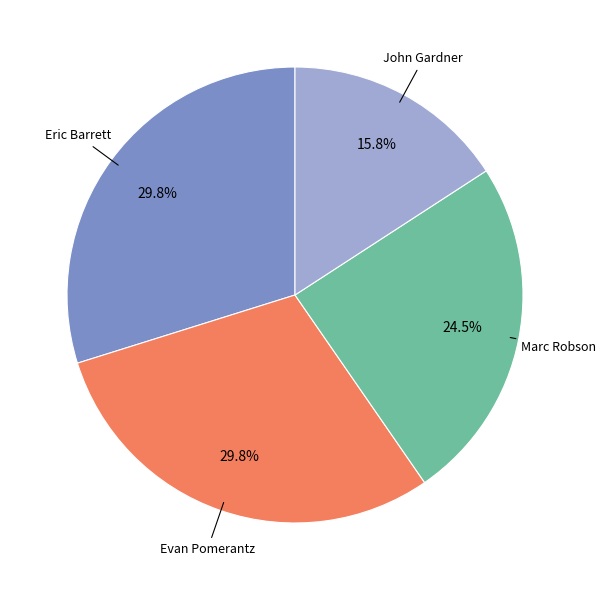

Which category has the smallest portion of the pie?

John Gardner